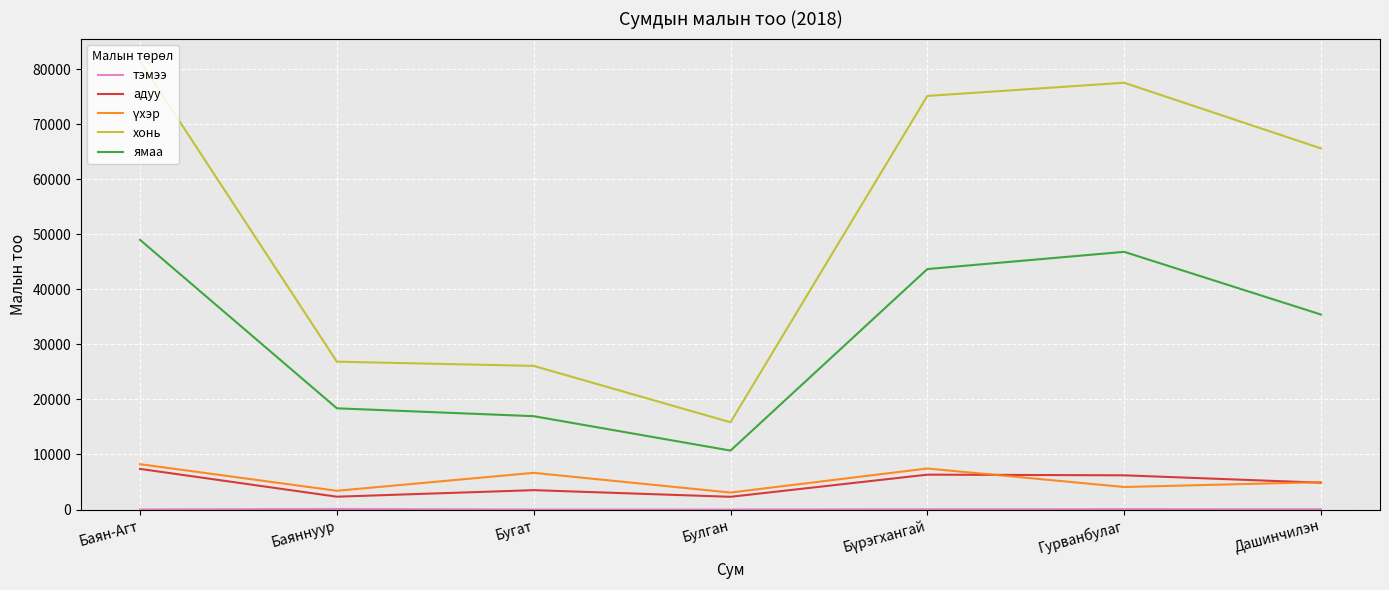

At which category is the sum across all series the highest?

Баян-Агт